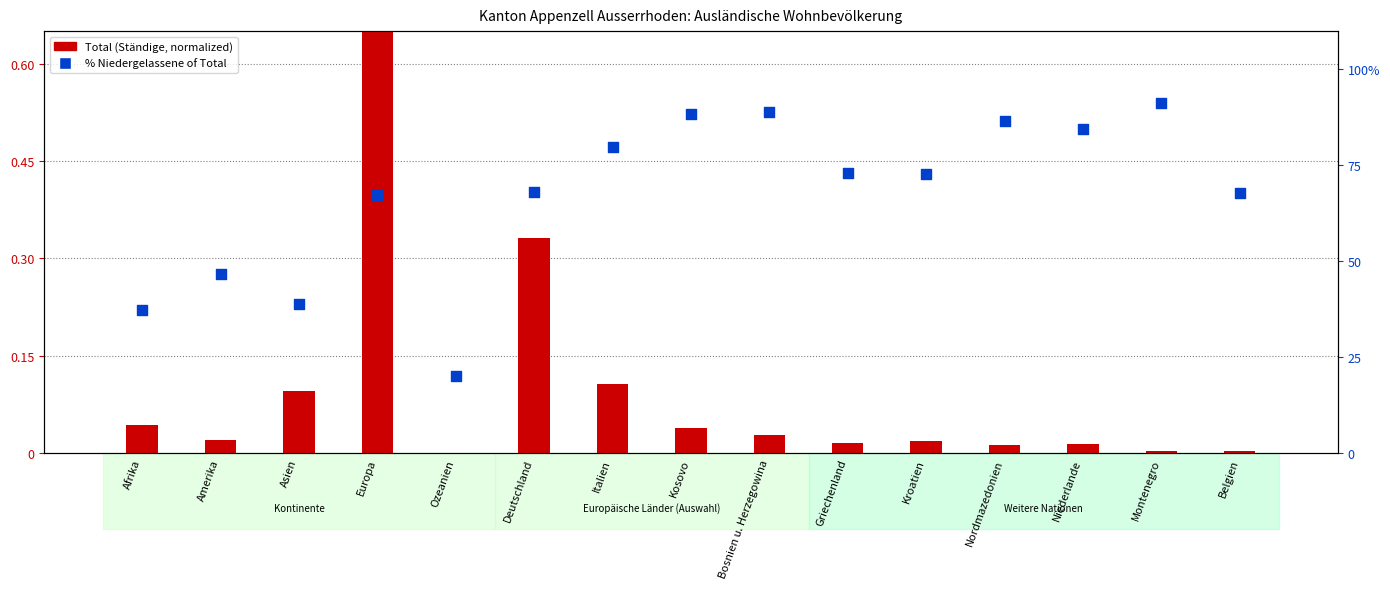

Which series contains the lowest Y value?

Total (Ständige, normalized)